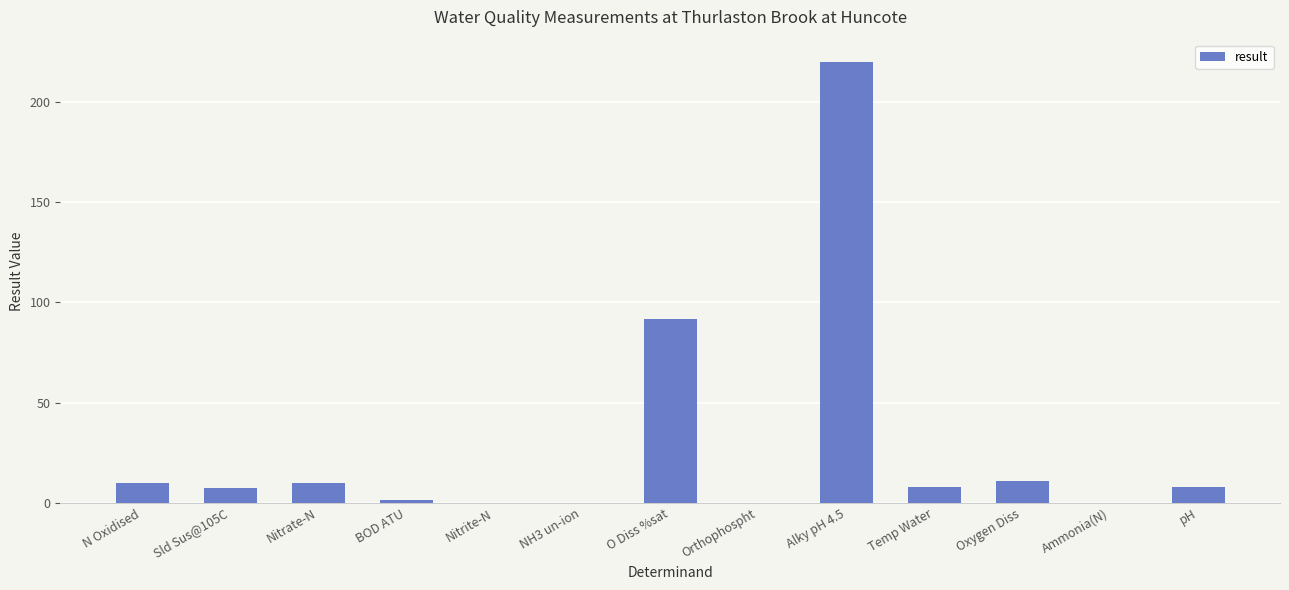

What is the greatest value displayed?

220.0